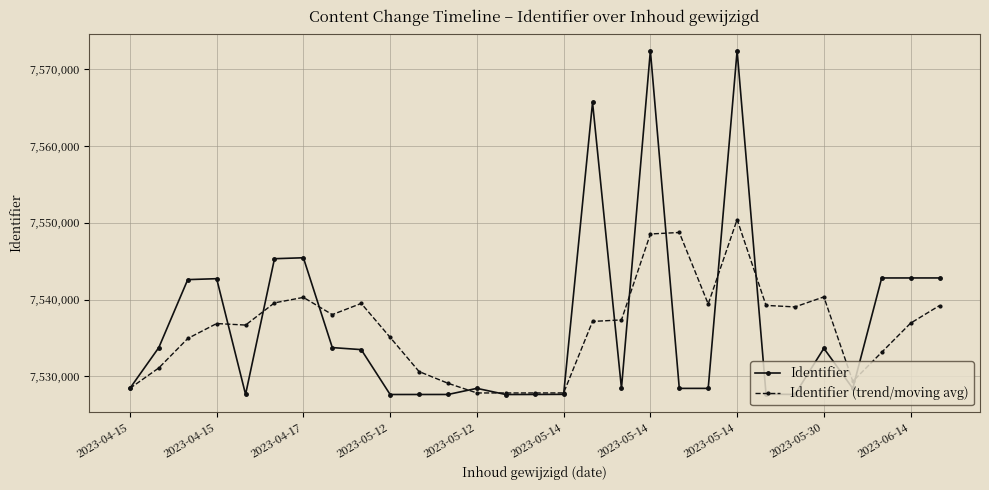

How many values in the Identifier (trend/moving avg) series are below 7536921?

14